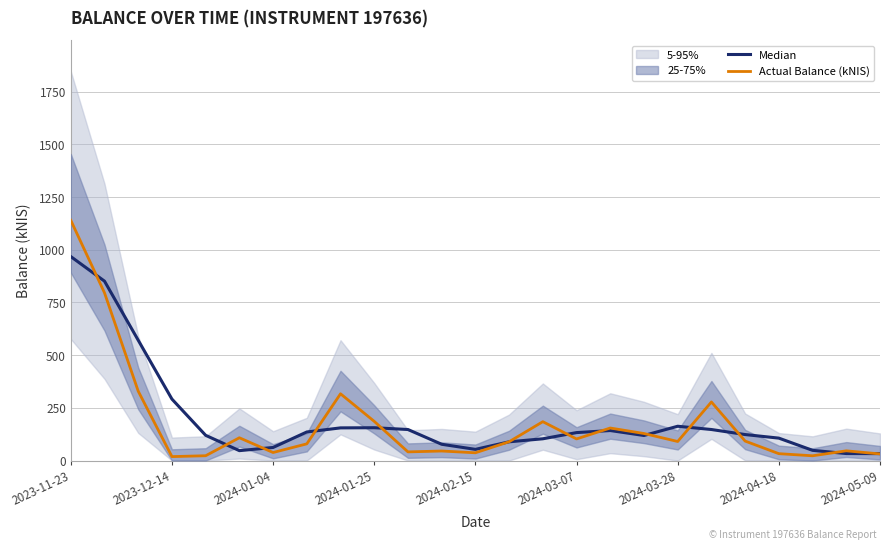

What is the highest value of the Actual Balance (kNIS) series?

1140.0